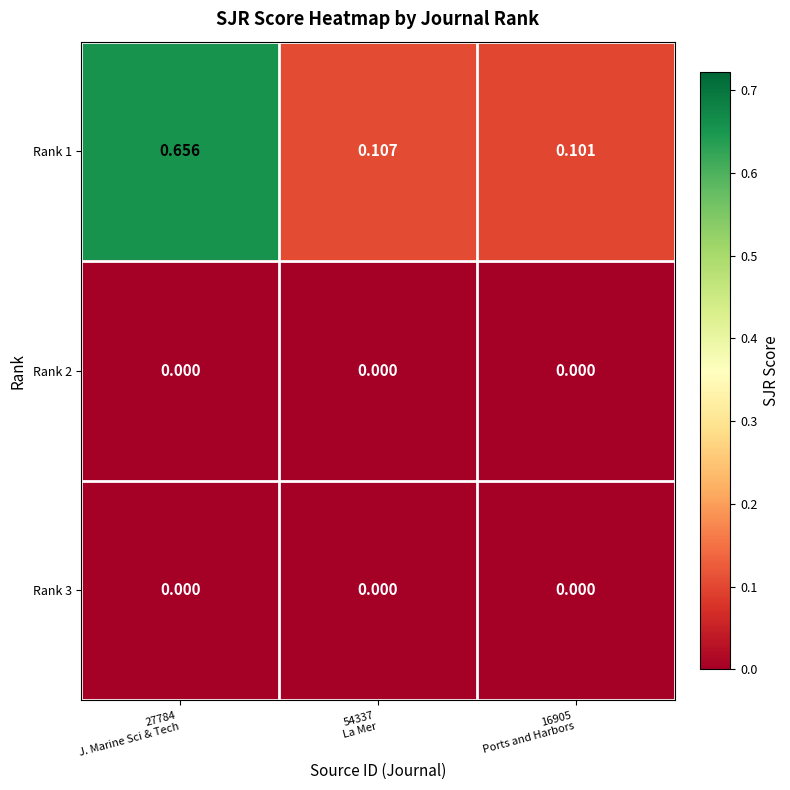

Reading right to left, transcribe all the data shown in this chart.

Rank 1: 16905
Ports and Harbors=0.1	54337
La Mer=0.1	27784
J. Marine Sci & Tech=0.7
Rank 2: 16905
Ports and Harbors=0.0	54337
La Mer=0.0	27784
J. Marine Sci & Tech=0.0
Rank 3: 16905
Ports and Harbors=0.0	54337
La Mer=0.0	27784
J. Marine Sci & Tech=0.0